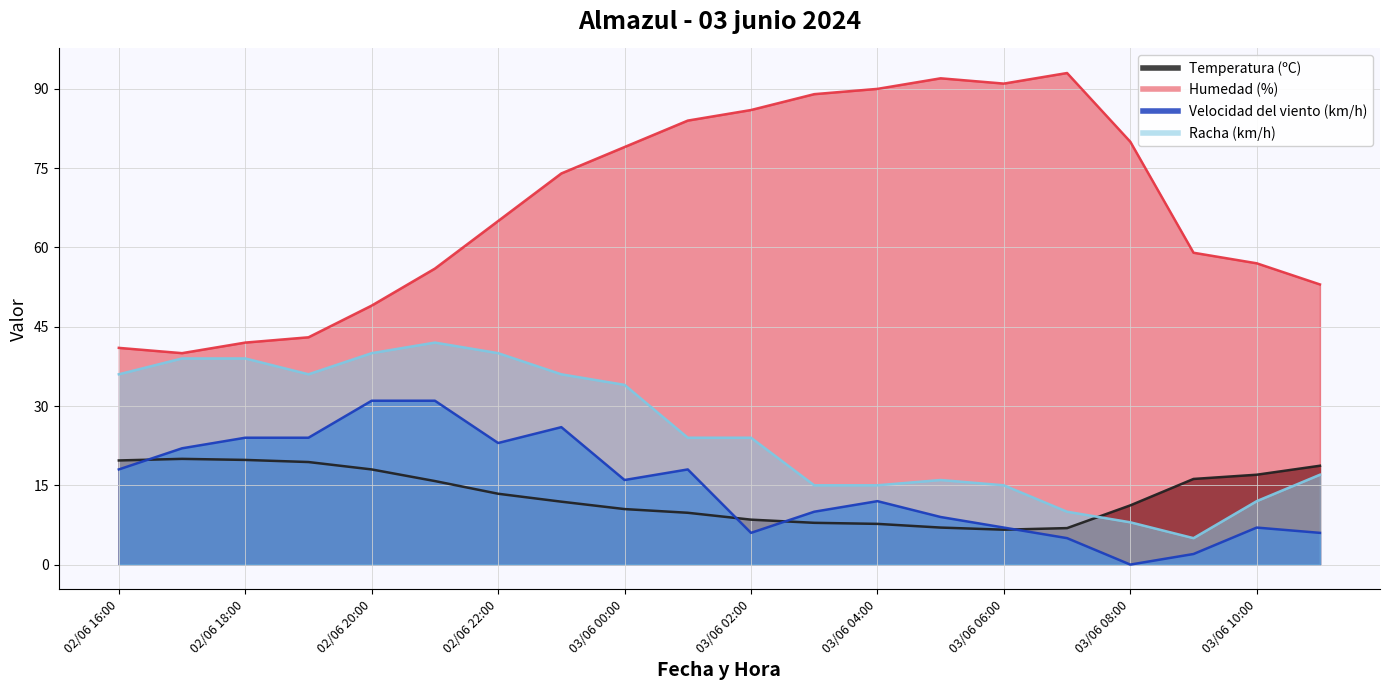

What is the average value of the Velocidad del viento (km/h) series?

14.8